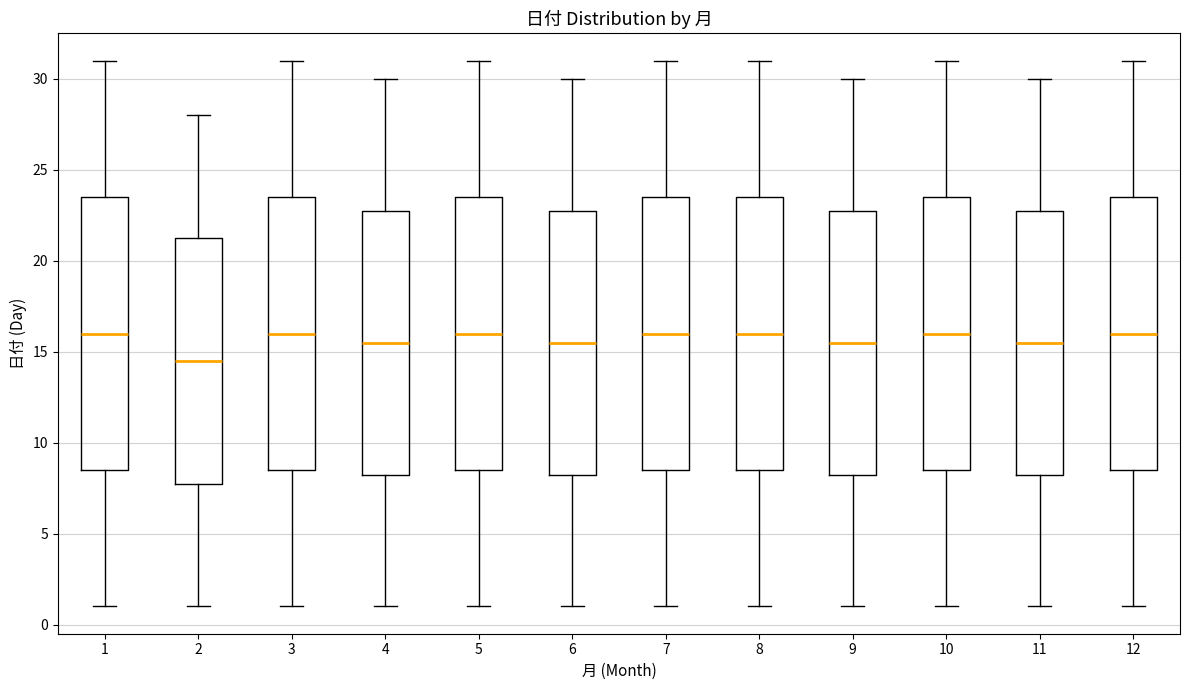

Which box has the lowest median line?

2